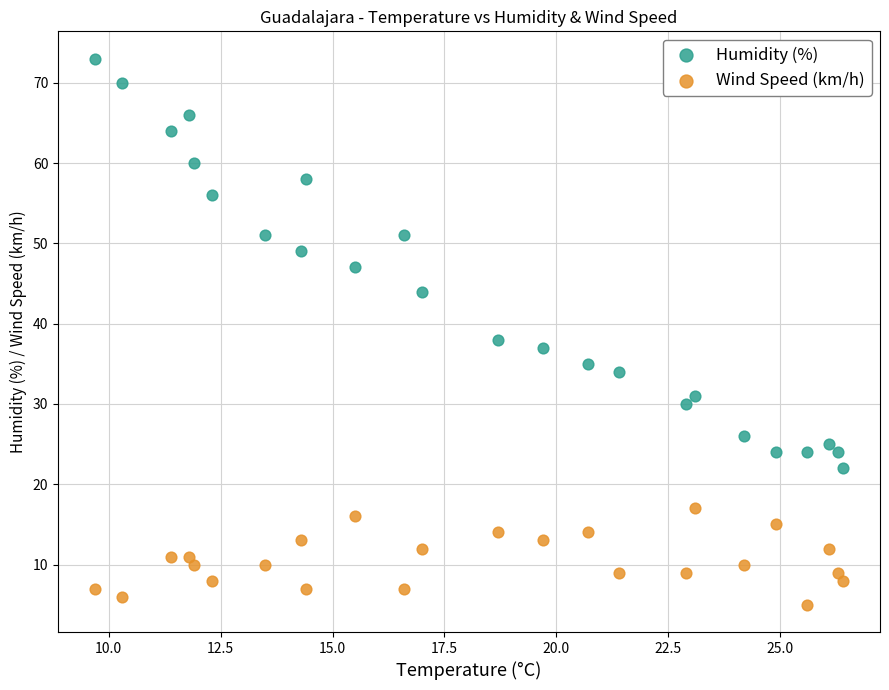

Which series contains the lowest Y value?

Wind Speed (km/h)